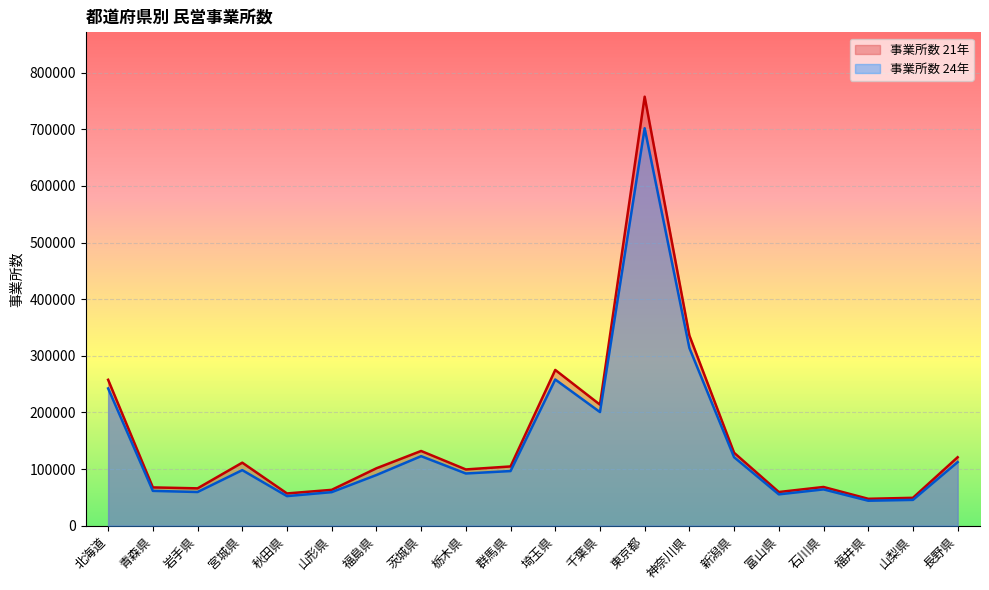

List the series in order of their overall mean, highest first.

事業所数 21年, 事業所数 24年